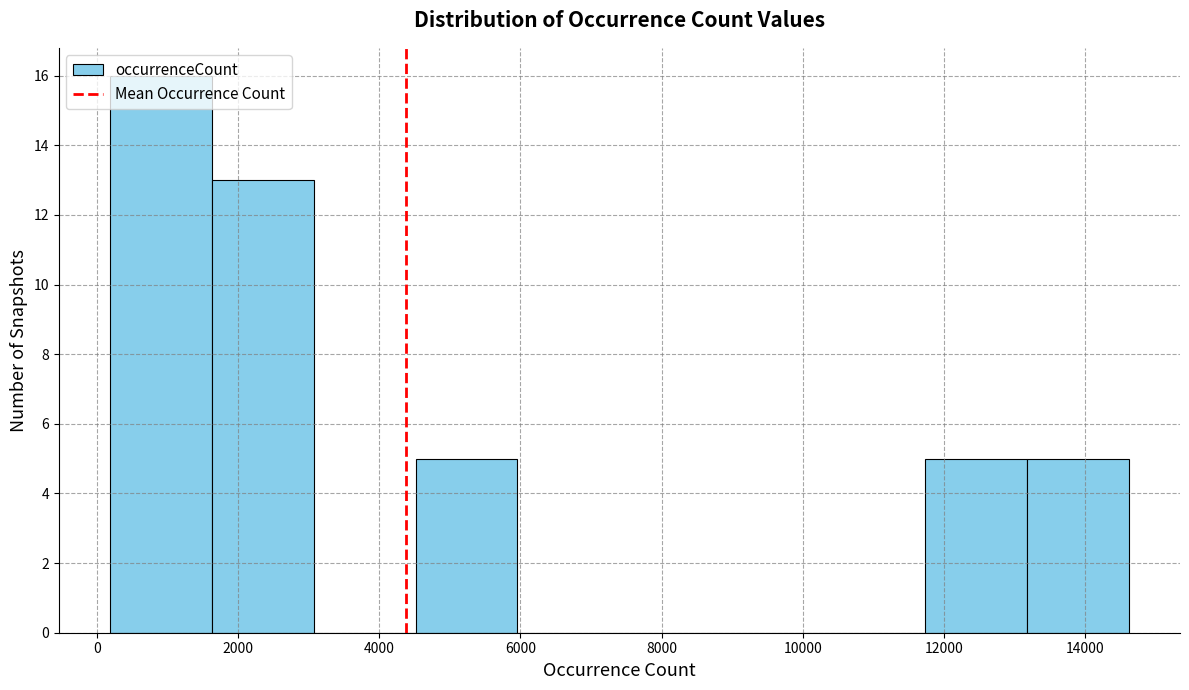

How tall is the bar that spans 1600 to 3000 on the x-axis? Neither the bar edges nor the heights are printed on the chart, so give them approximately, as read against the axes.

13